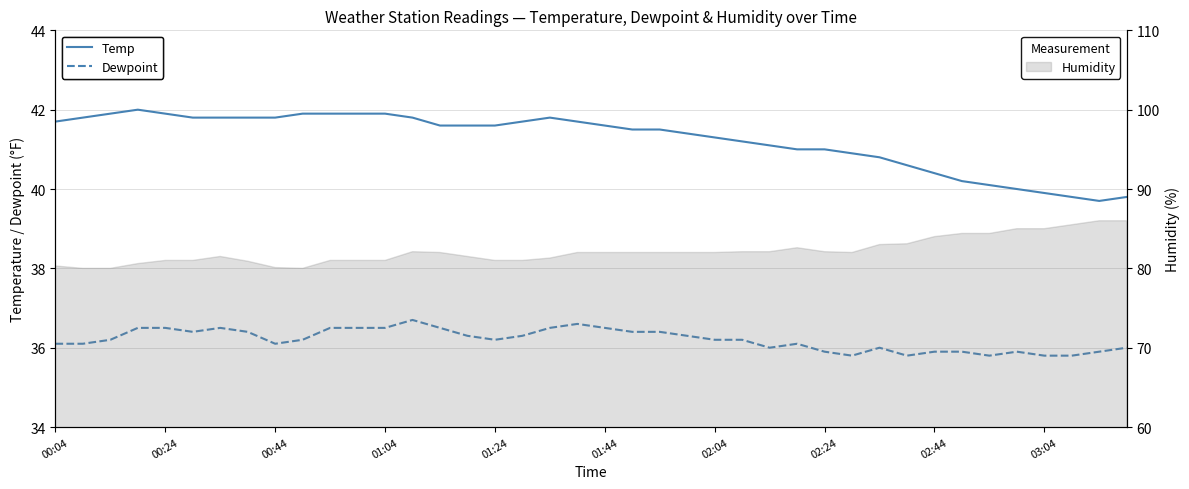

Which series has the largest range (max minus min)?

Temp